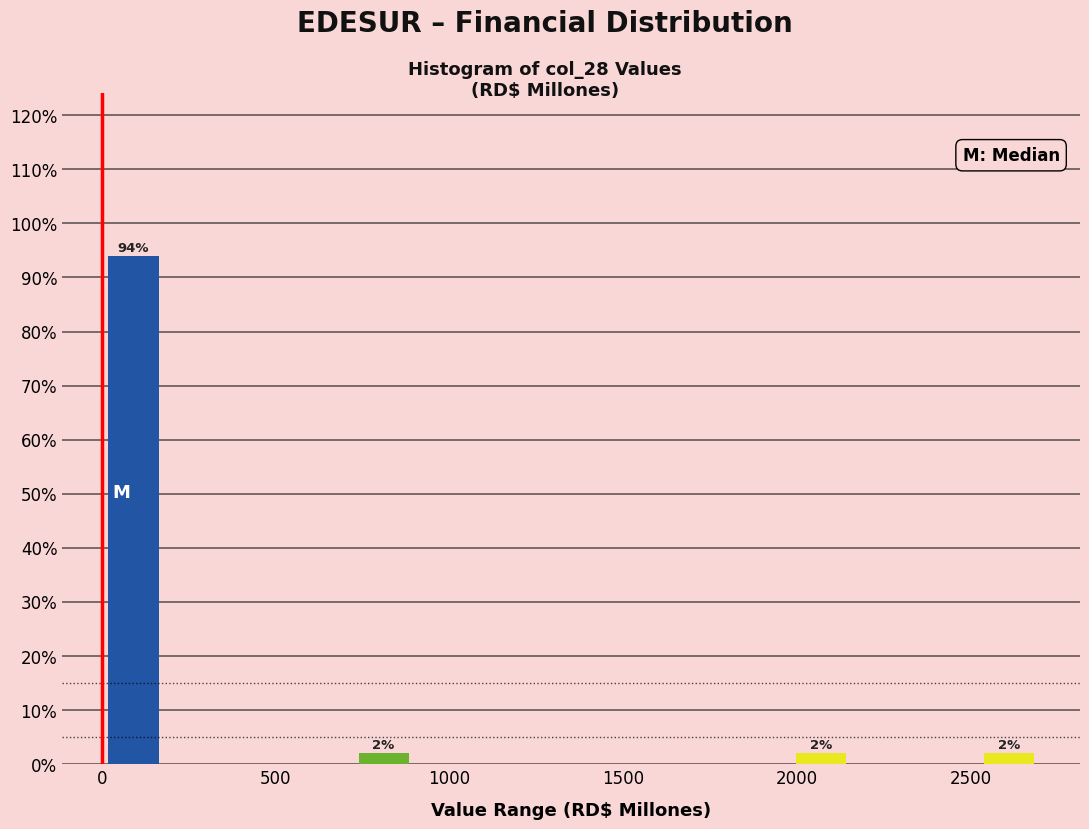

Around what value on the x-axis is the tallest bar? Give the approximate position of its centre, as read against the axis.

100